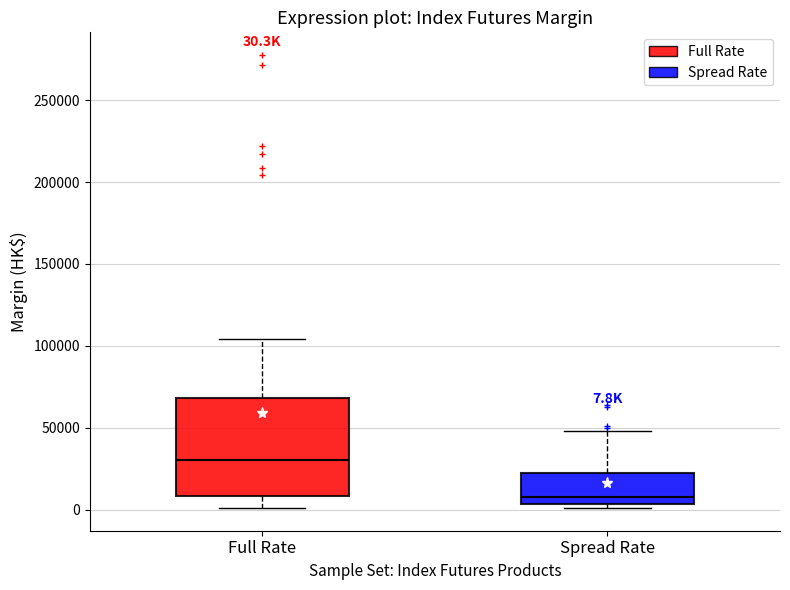

Comparing the boxes themselves (not the whiskers), which one is the tallest?

Full Rate